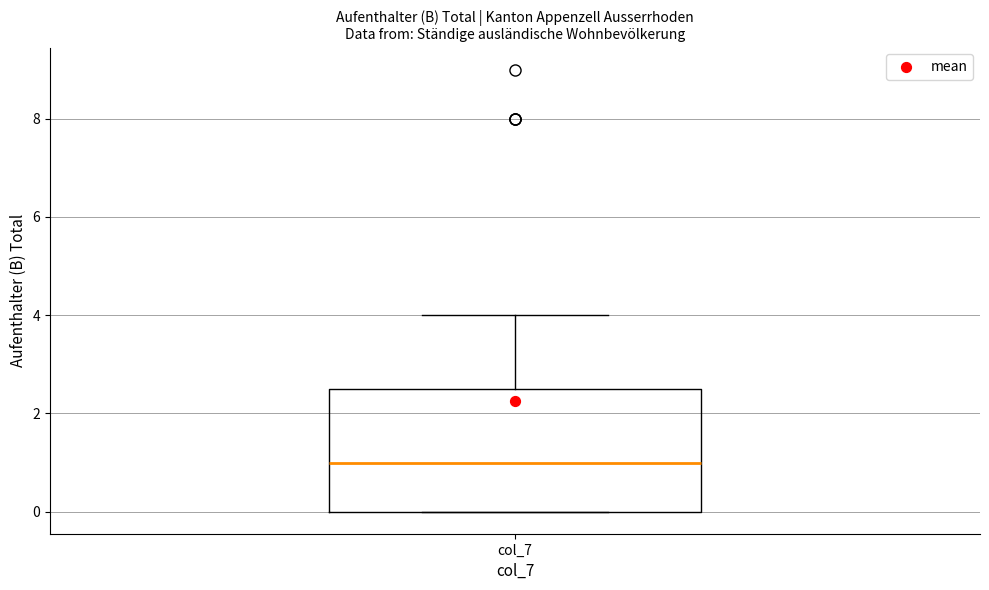

Where is the upper edge of the box for col_7 on the y-axis? The values are not printed on the chart, so give them approximately, as read against the axis.

2.6